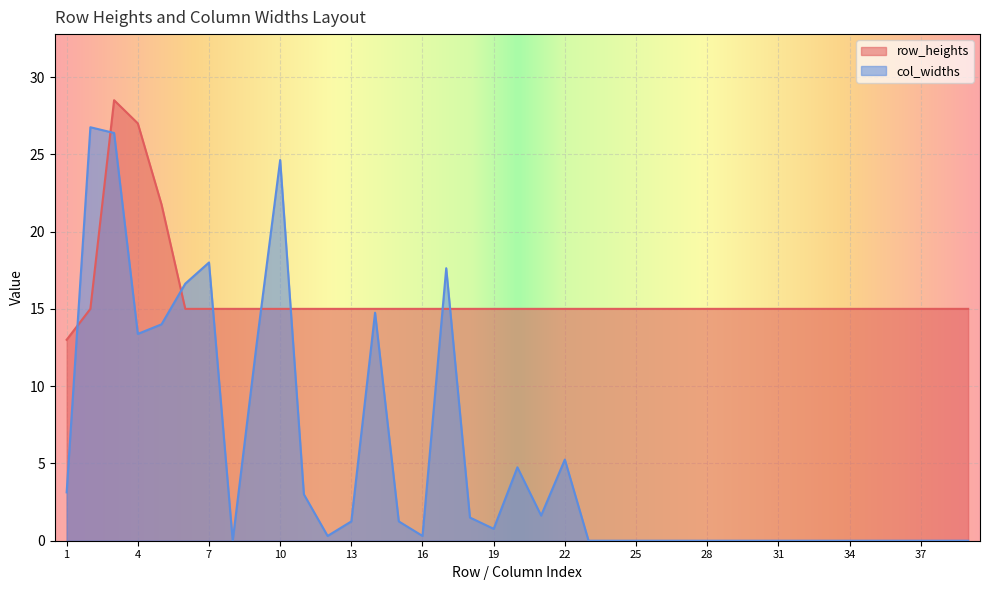

How many lines are shown in the chart?

2